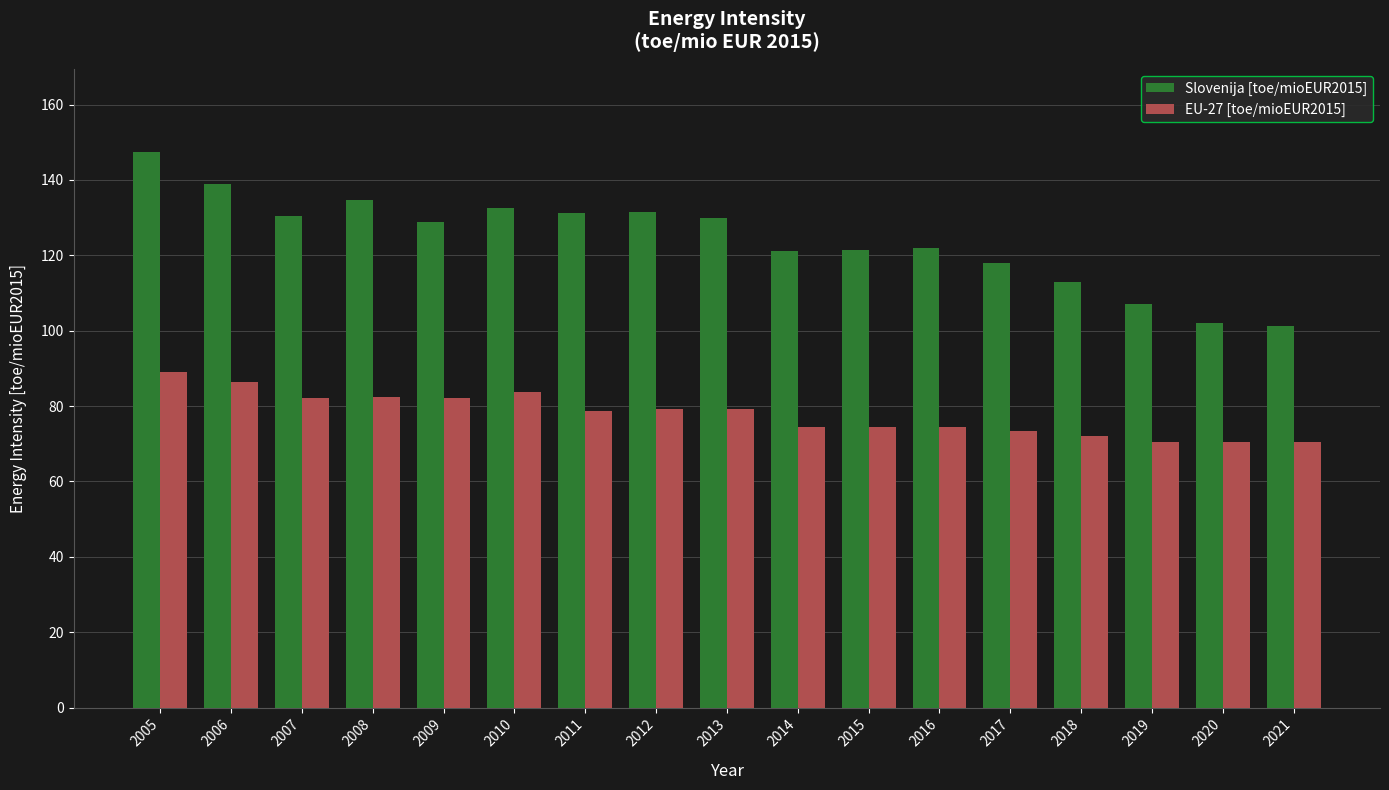

True or false: EU-27 [toe/mioEUR2015] has a value of 146.9 at 2007.

False